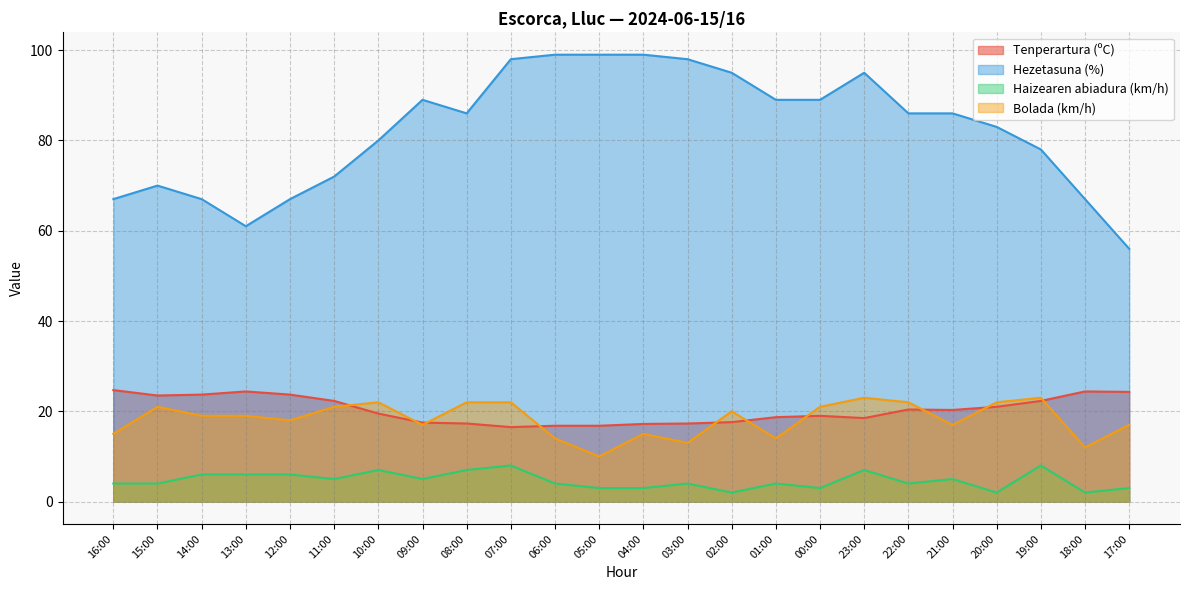

Which series changed the most between 04:00 and 01:00?

Hezetasuna (%)